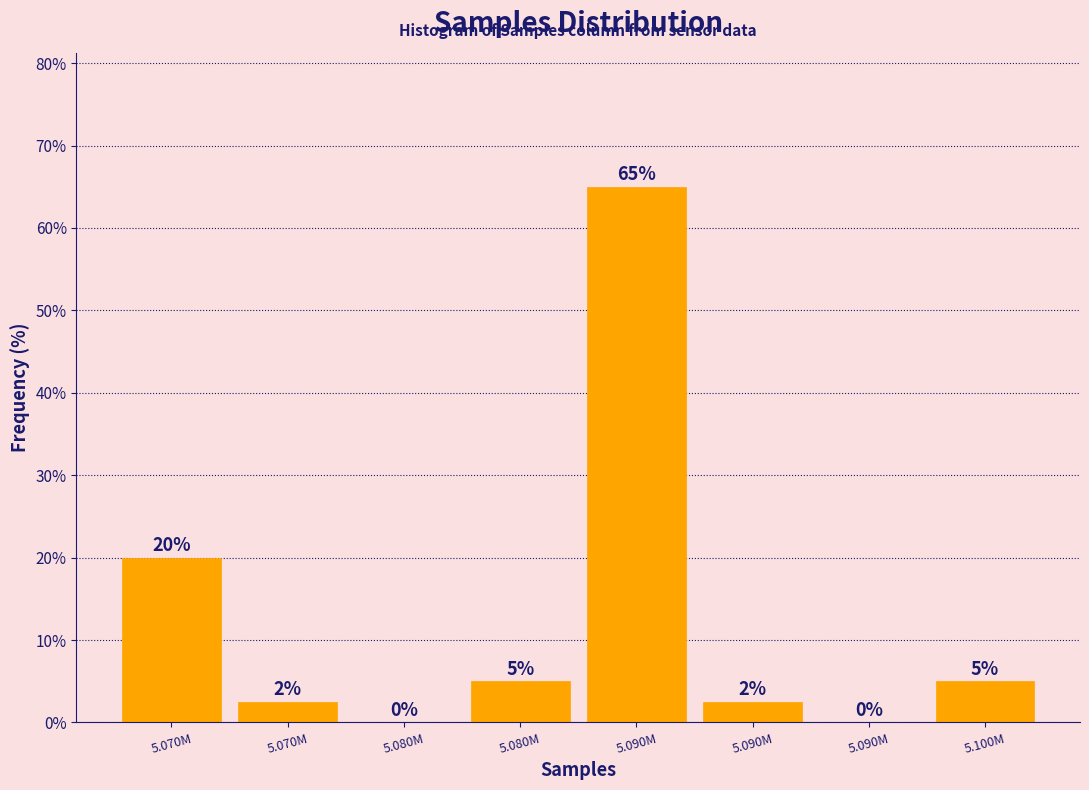

How many categories are shown in the chart?

8